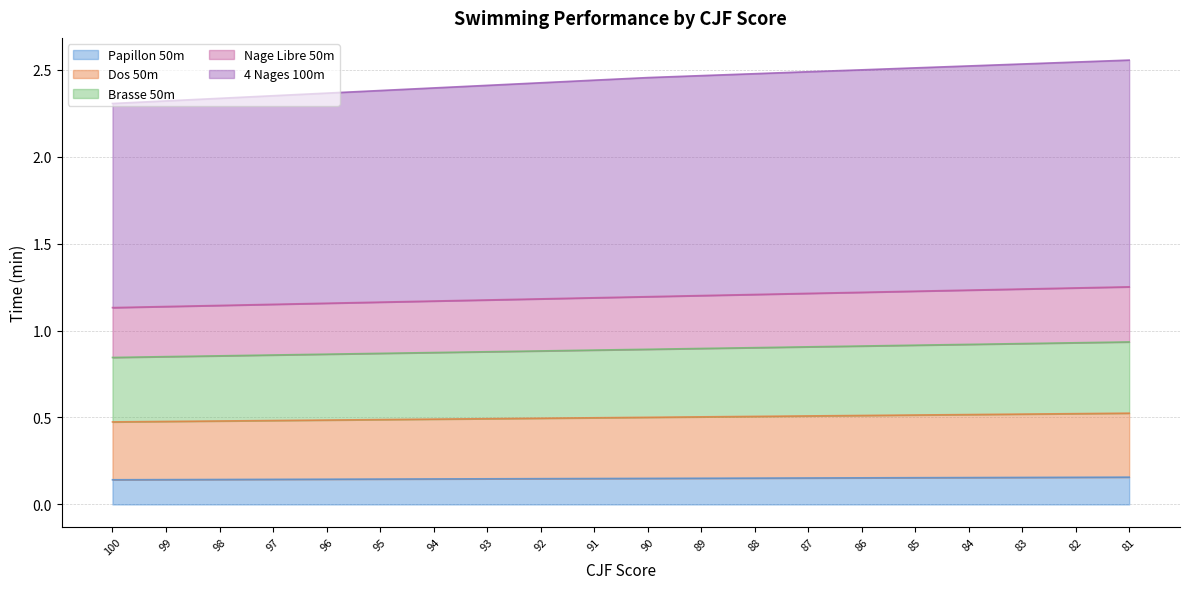

What is the value of the 4 Nages 100m point at the 20th from the left?

2.6